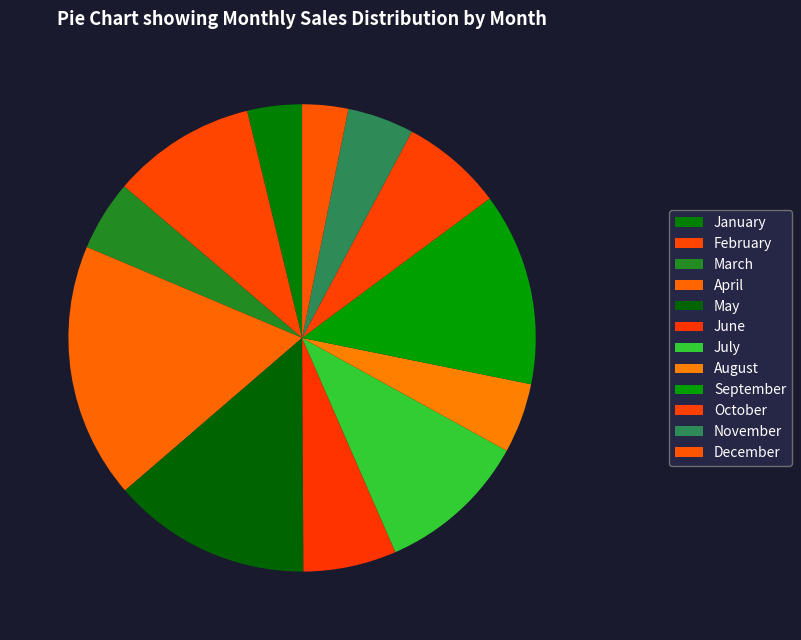

Which slice is the smallest?

December